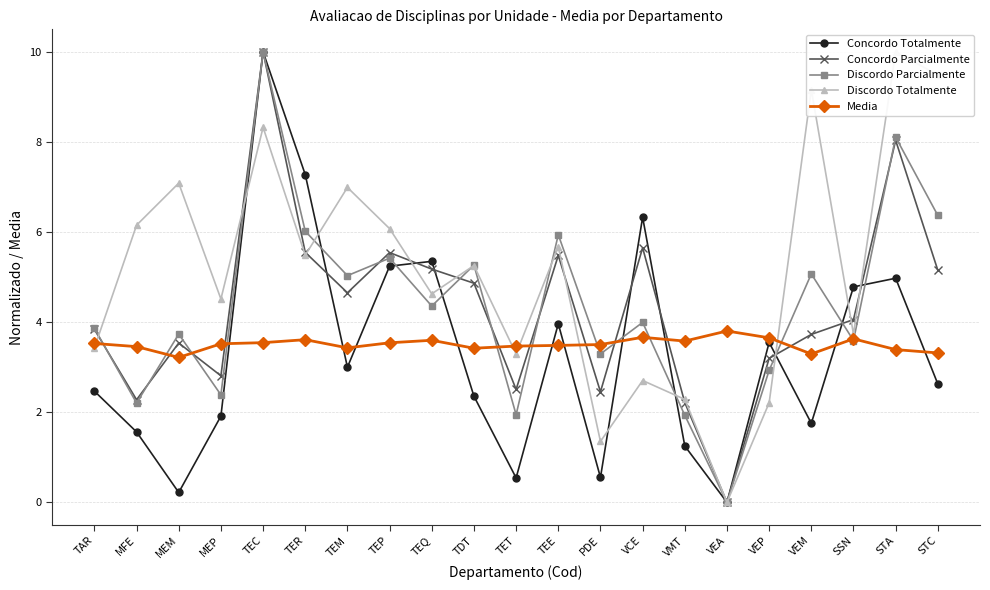

Reading right to left, extract all data points from this chart.

Concordo Totalmente: STC=2.6	STA=5.0	SSN=4.8	VEM=1.8	VEP=3.5	VEA=0.0	VMT=1.3	VCE=6.3	PDE=0.6	TEE=4.0	TET=0.5	TDT=2.4	TEQ=5.4	TEP=5.2	TEM=3.0	TER=7.3	TEC=10.0	MEP=1.9	MEM=0.2	MFE=1.6	TAR=2.5
Concordo Parcialmente: STC=5.2	STA=8.0	SSN=4.1	VEM=3.7	VEP=3.2	VEA=0.0	VMT=2.2	VCE=5.7	PDE=2.5	TEE=5.5	TET=2.5	TDT=4.9	TEQ=5.2	TEP=5.5	TEM=4.7	TER=5.5	TEC=10.0	MEP=2.8	MEM=3.5	MFE=2.3	TAR=3.8
Discordo Parcialmente: STC=6.4	STA=8.1	SSN=3.6	VEM=5.1	VEP=2.9	VEA=0.0	VMT=1.9	VCE=4.0	PDE=3.3	TEE=5.9	TET=1.9	TDT=5.3	TEQ=4.4	TEP=5.4	TEM=5.0	TER=6.0	TEC=10.0	MEP=2.4	MEM=3.7	MFE=2.2	TAR=3.9
Discordo Totalmente: STC=9.5	STA=10.0	SSN=3.7	VEM=9.2	VEP=2.2	VEA=0.0	VMT=2.3	VCE=2.7	PDE=1.4	TEE=5.7	TET=3.3	TDT=5.3	TEQ=4.6	TEP=6.1	TEM=7.0	TER=5.5	TEC=8.3	MEP=4.5	MEM=7.1	MFE=6.2	TAR=3.4
Media: STC=3.3	STA=3.4	SSN=3.6	VEM=3.3	VEP=3.7	VEA=3.8	VMT=3.6	VCE=3.7	PDE=3.5	TEE=3.5	TET=3.5	TDT=3.4	TEQ=3.6	TEP=3.5	TEM=3.4	TER=3.6	TEC=3.5	MEP=3.5	MEM=3.2	MFE=3.5	TAR=3.5